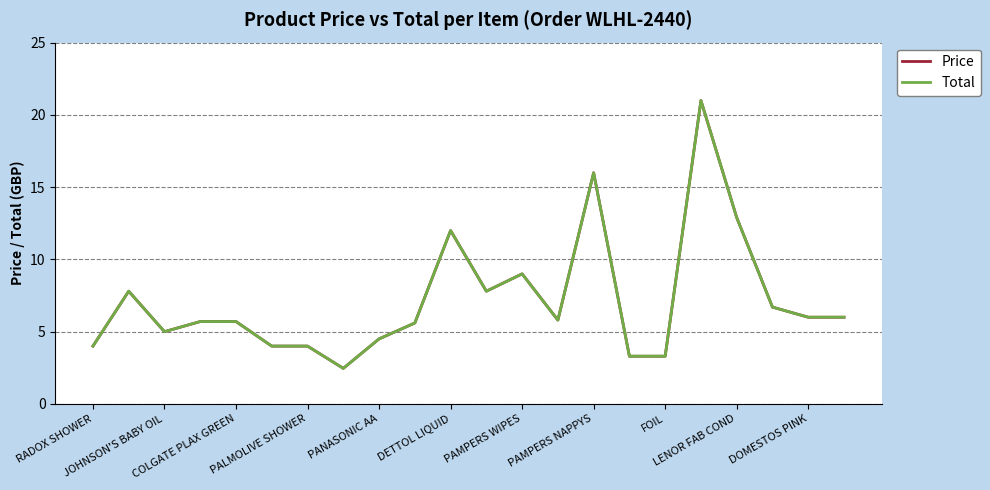

Reading left to right, list all the values displayed in this chart.

Price: 4.0	7.8	5.0	5.7	5.7	4.0	4.0	2.5	4.5	5.6	12.0	7.8	9.0	5.8	16.0	3.3	3.3	21.0	12.9	6.7	6.0	6.0
Total: 4.0	7.8	5.0	5.7	5.7	4.0	4.0	2.5	4.5	5.6	12.0	7.8	9.0	5.8	16.0	3.3	3.3	21.0	12.9	6.7	6.0	6.0